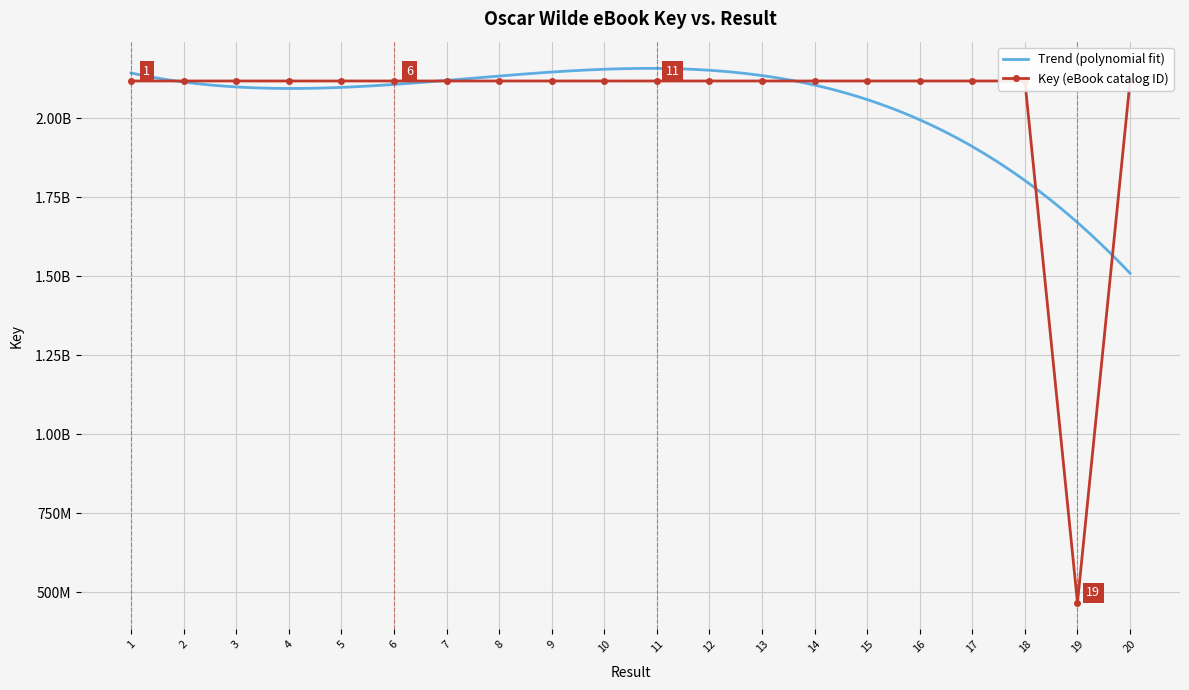

What is the difference between the second highest and second lowest values?

75413